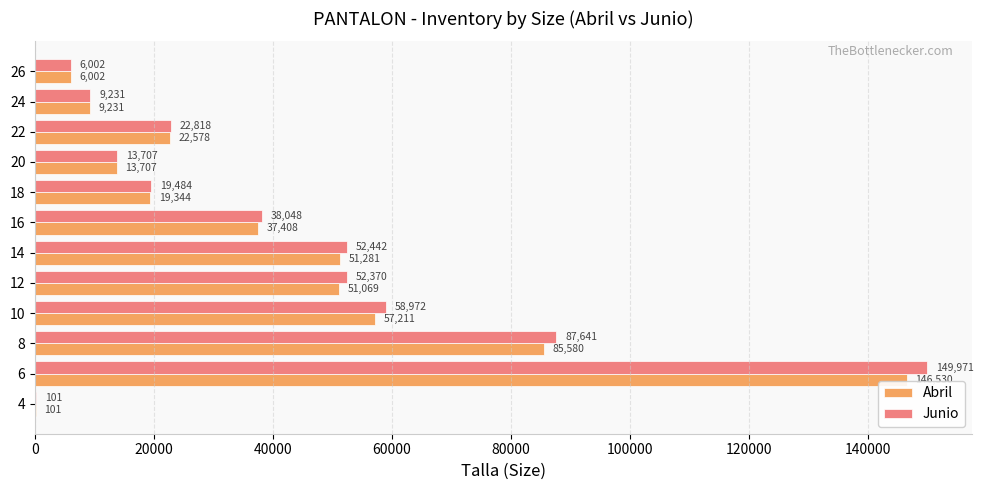

At which label does Abril reach its peak?

6